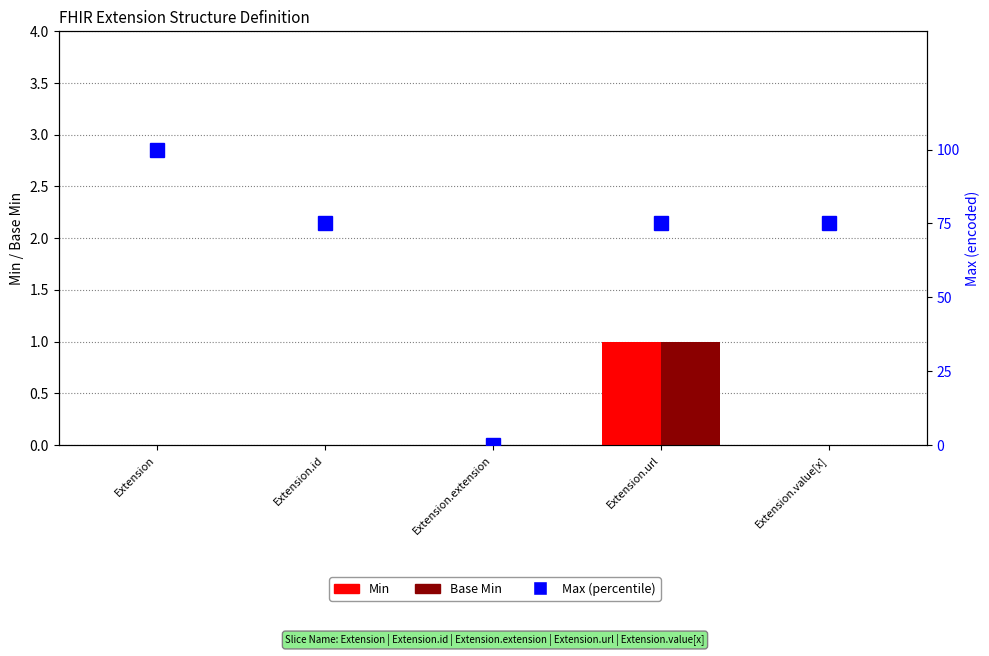

Reading left to right, what are all the values shown in this chart?

Min: Extension=0	Extension.id=0	Extension.extension=0	Extension.url=1	Extension.value[x]=0
Base Min: Extension=0	Extension.id=0	Extension.extension=0	Extension.url=1	Extension.value[x]=0
Max (percentile): Extension=100	Extension.id=75	Extension.extension=0	Extension.url=75	Extension.value[x]=75